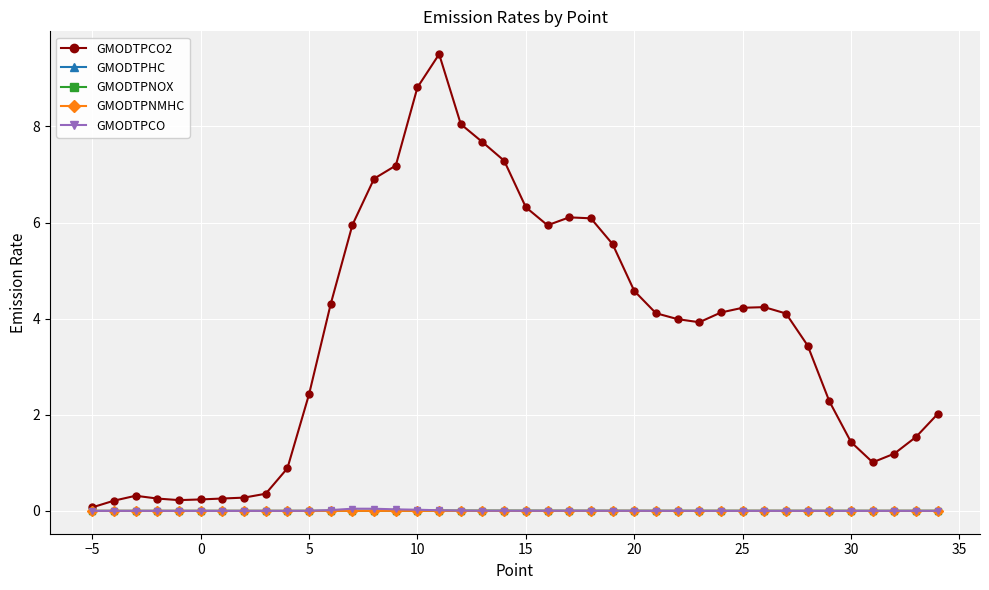

Which series has the largest range (max minus min)?

GMODTPCO2